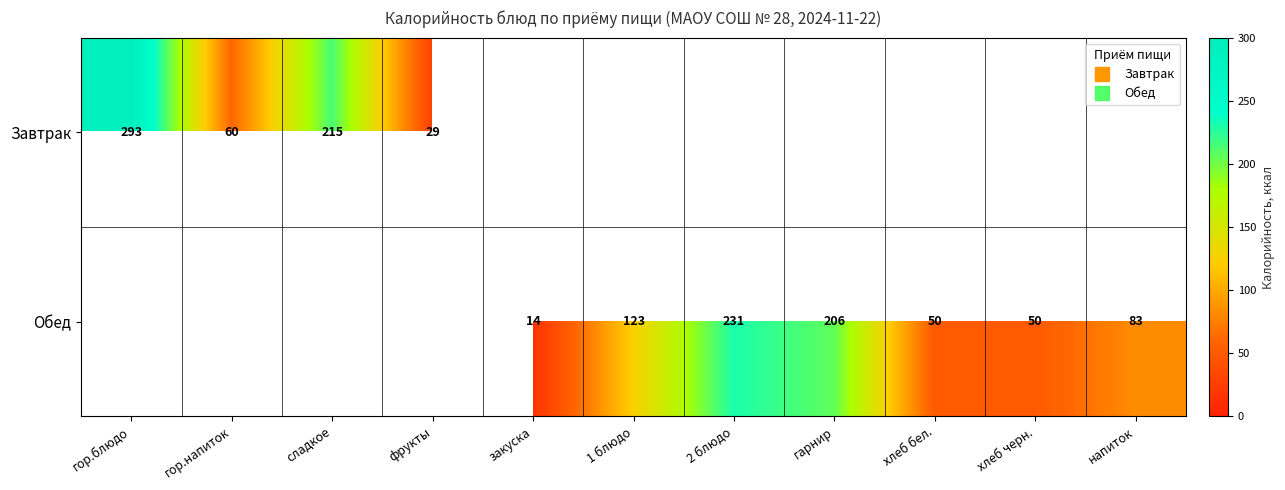

At which label does Завтрак reach its peak?

гор.блюдо